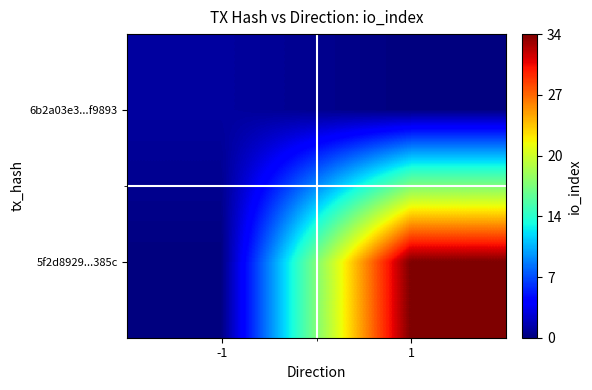

List the series in order of their overall mean, lowest first.

6b2a03e3...f9893, 5f2d8929...385c